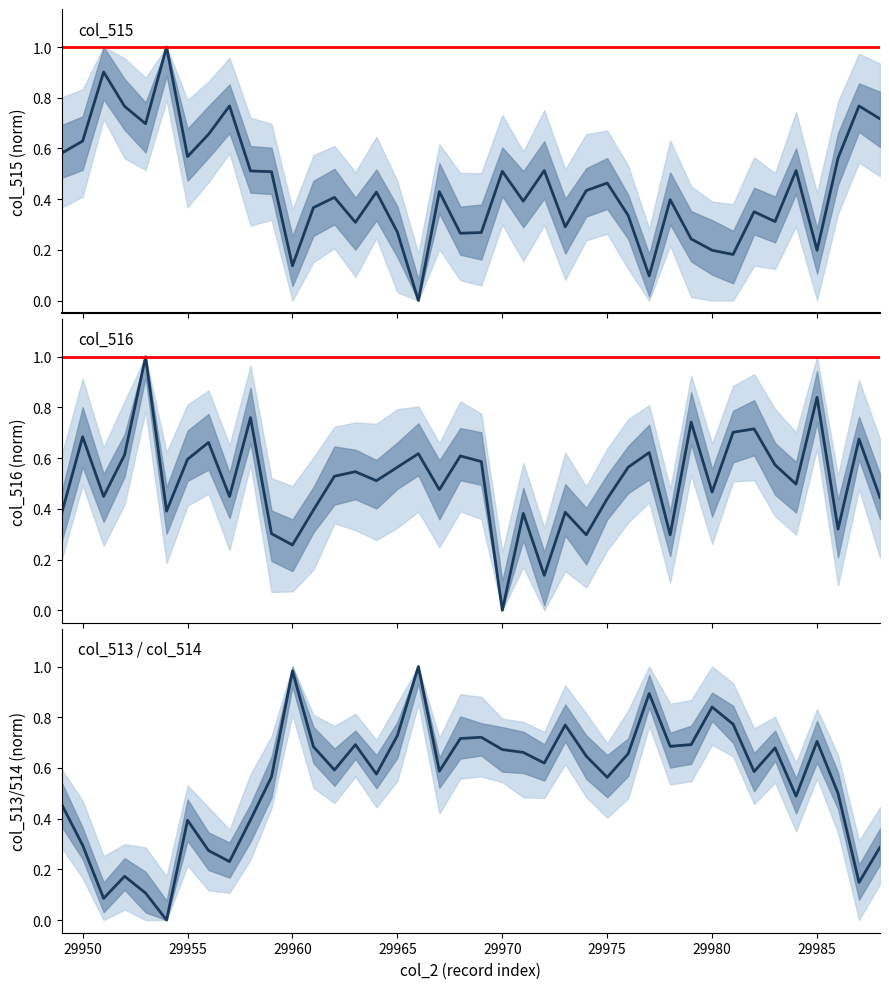

Where is col_516 nearest to the value 0?

29970